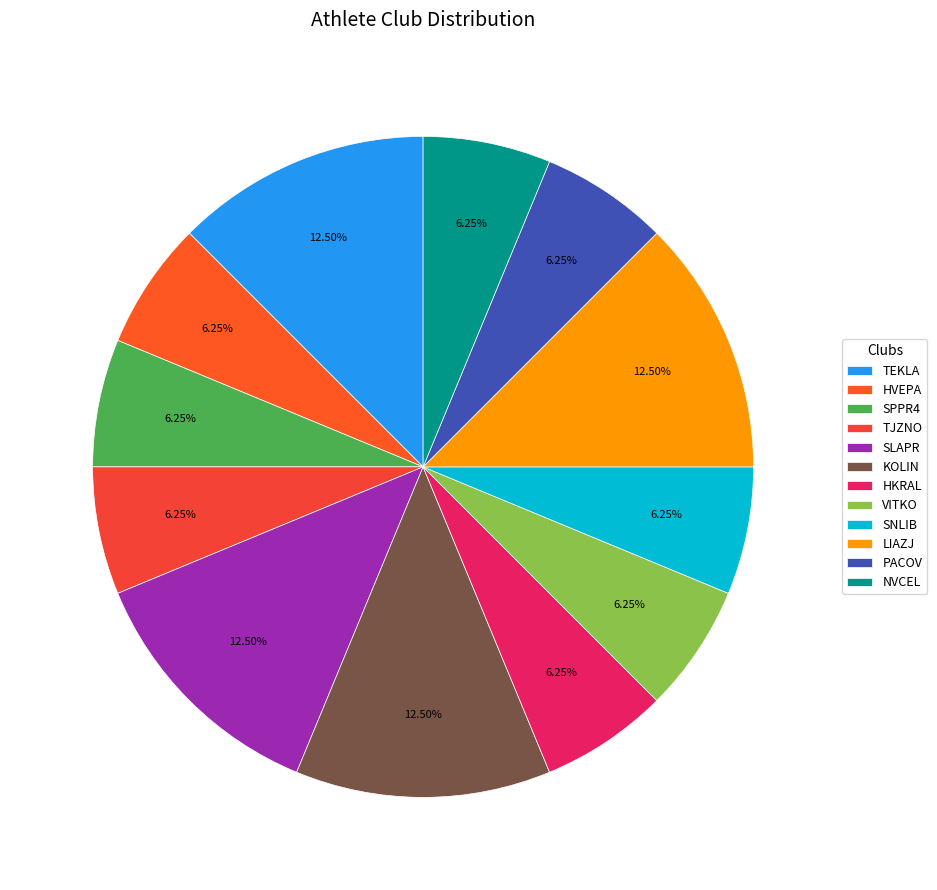

How many slices are in this pie chart?

12